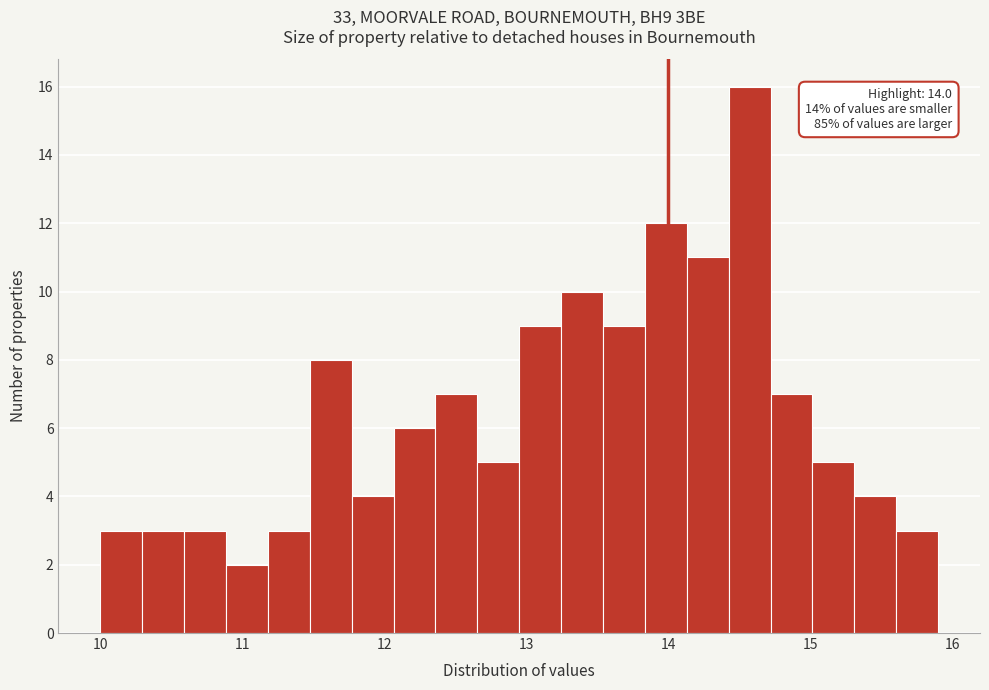

Read against the x-axis, roughly where is the centre of the tallest bar?

14.6